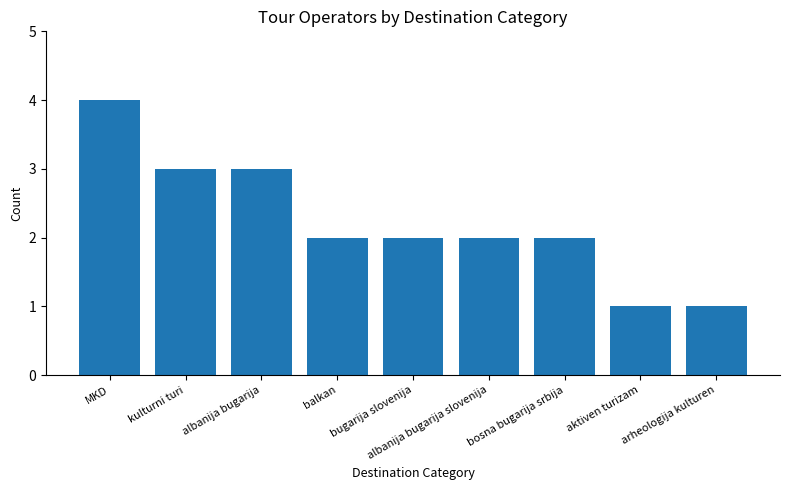

Are the bars grouped side by side (vs. stacked)?

No